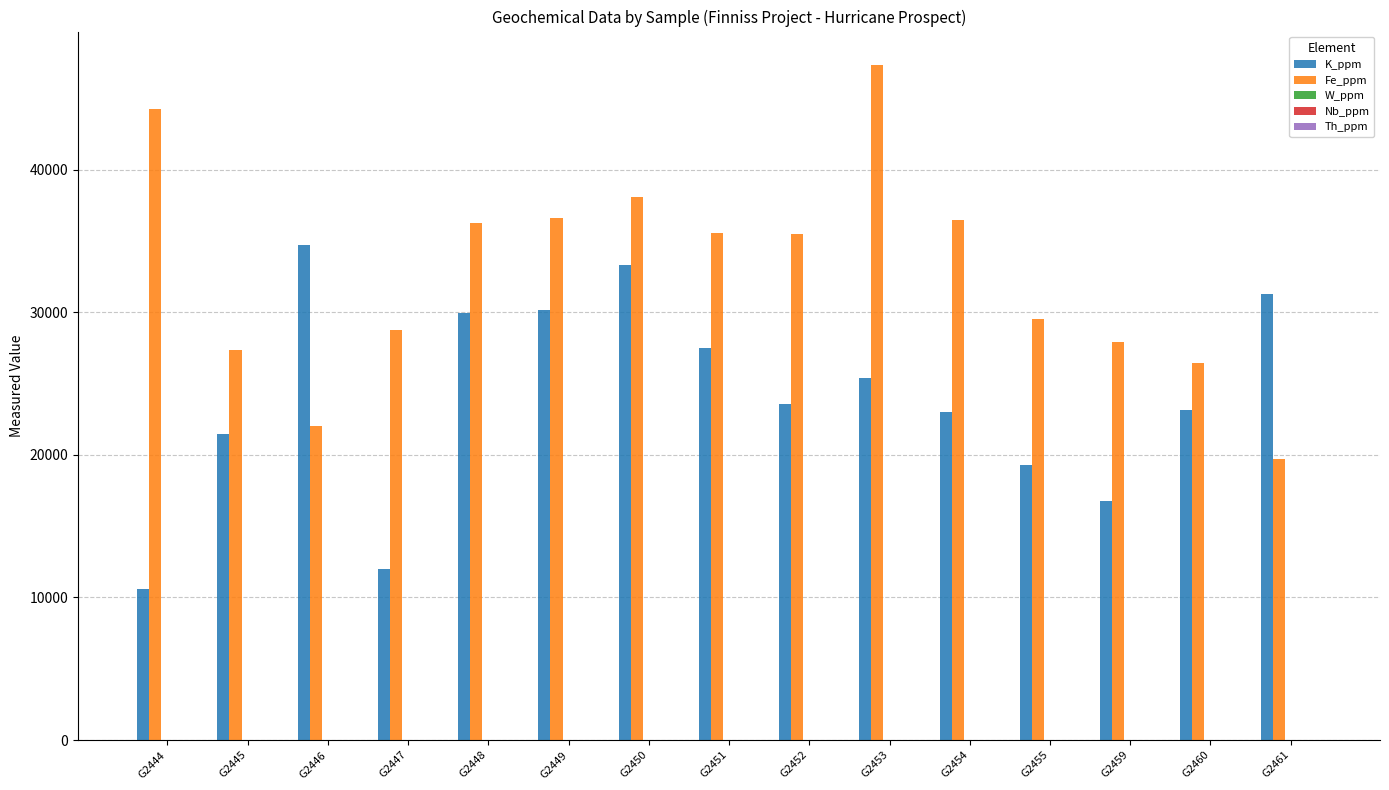

Which category has the highest value in the K_ppm series?

G2446